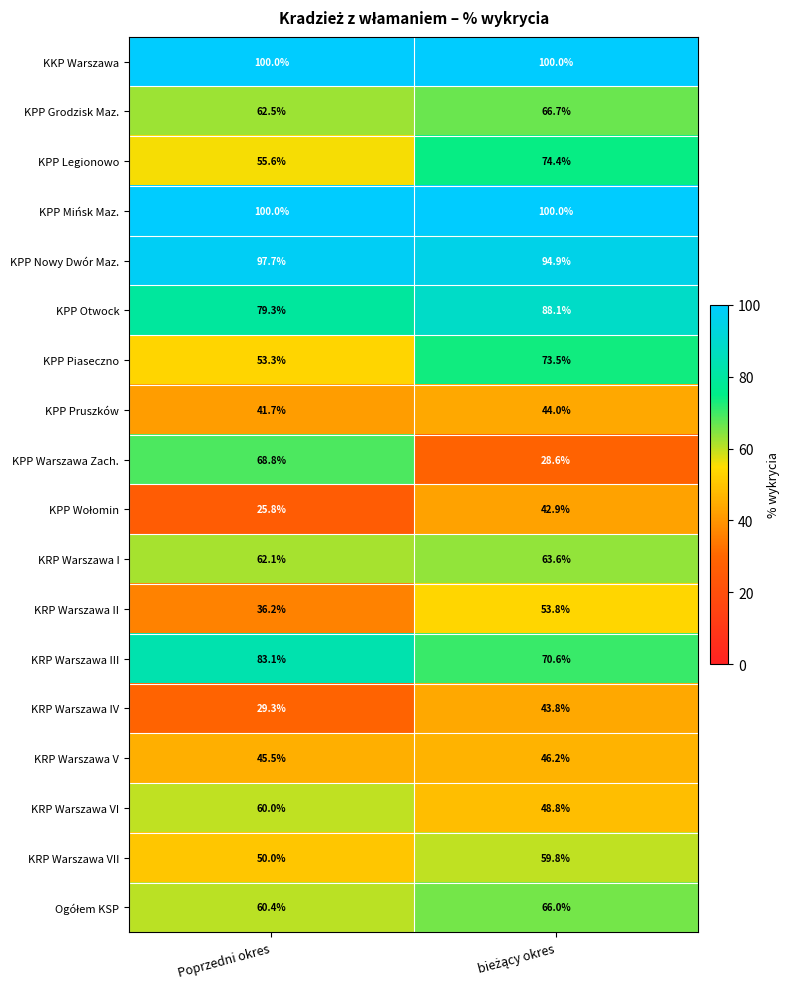

What is the average value of the KRP Warszawa VI series?

54.4